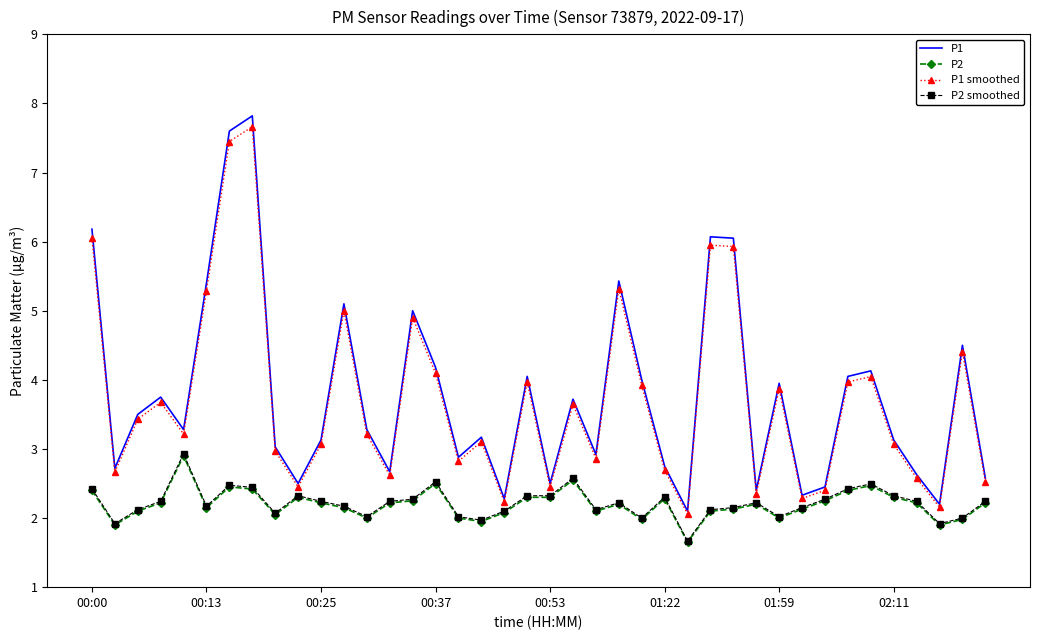

Which series has the widest spread of values?

P1